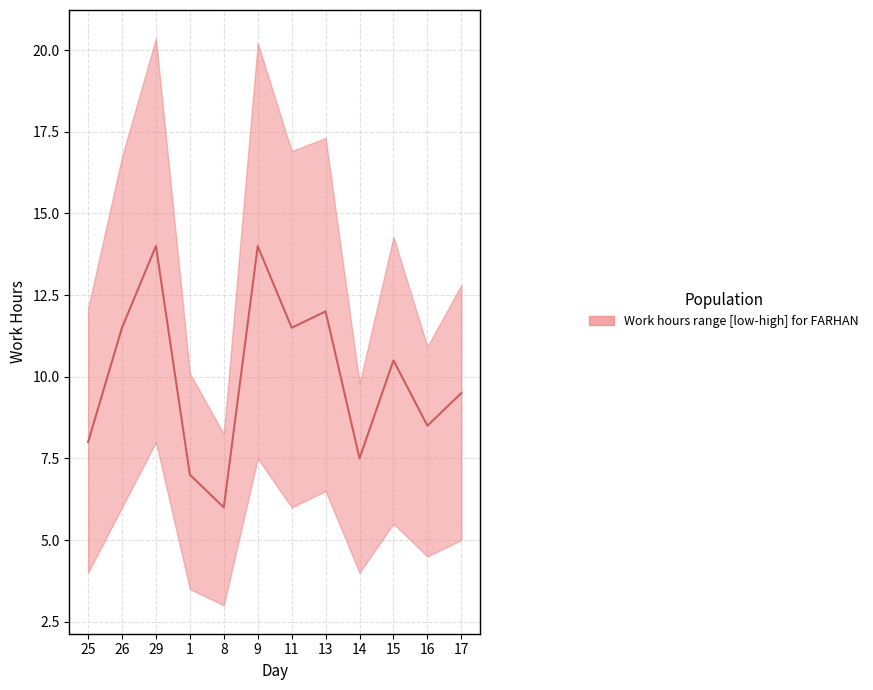

What is the sum of the values at 29 and 8?

20.0